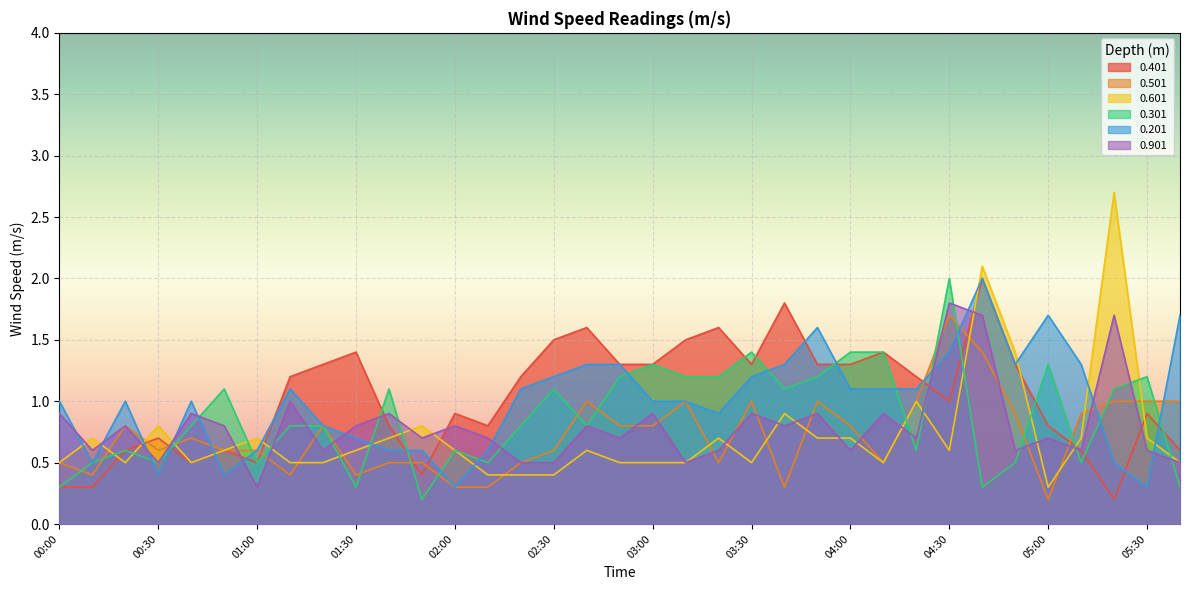

At which category does 0.301 reach its first local peak?

00:20